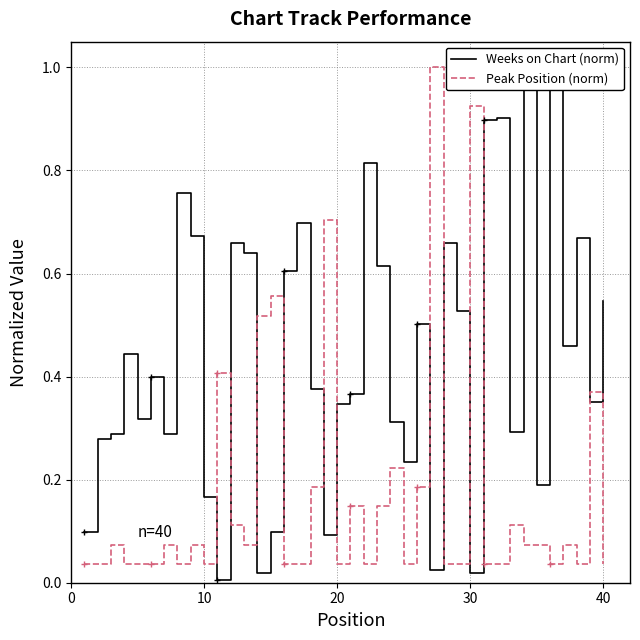

What is the maximum value for Peak Position (norm)?

1.0